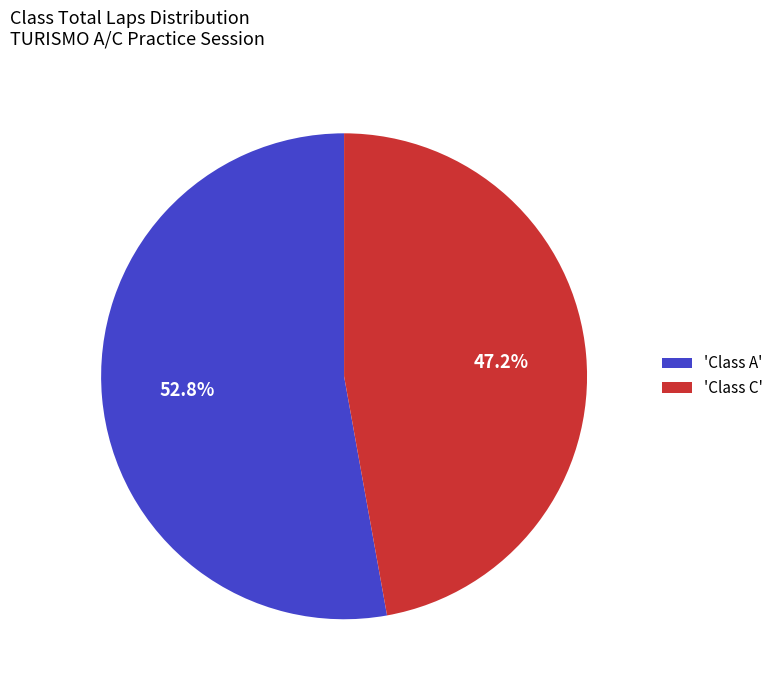

Rank the categories by value from highest to lowest.

'Class A', 'Class C'